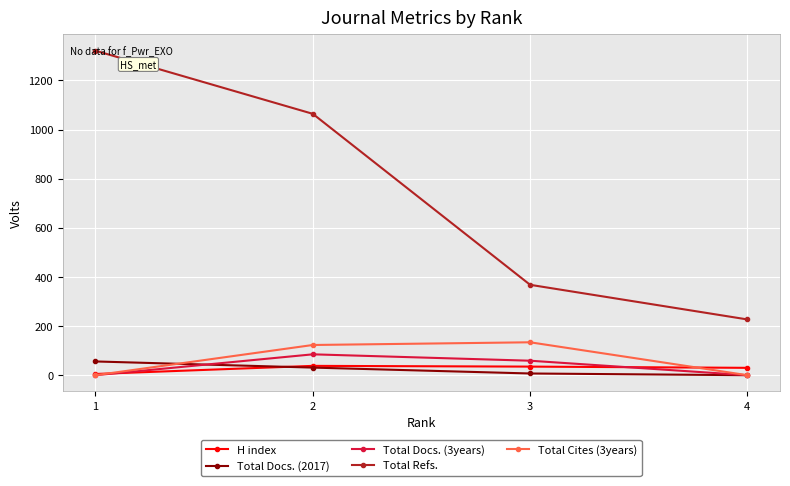

True or false: Total Refs. and Total Docs. (2017) intersect in this chart.

False